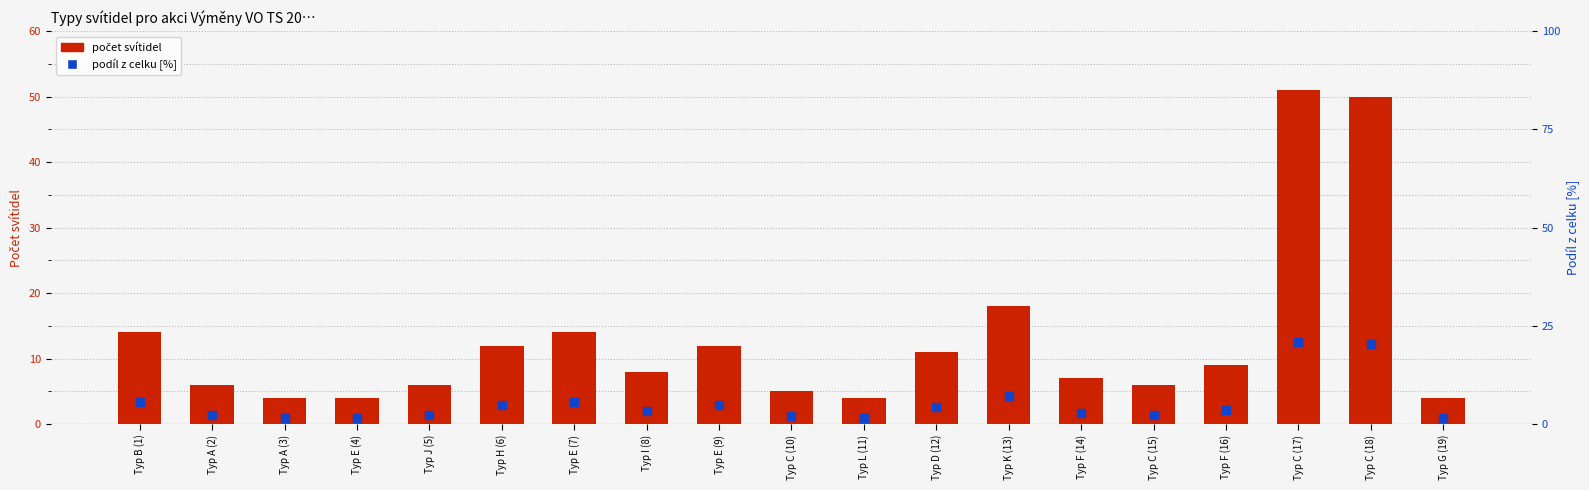

What are all the series names shown in the legend?

počet svítidel, podíl z celku [%]